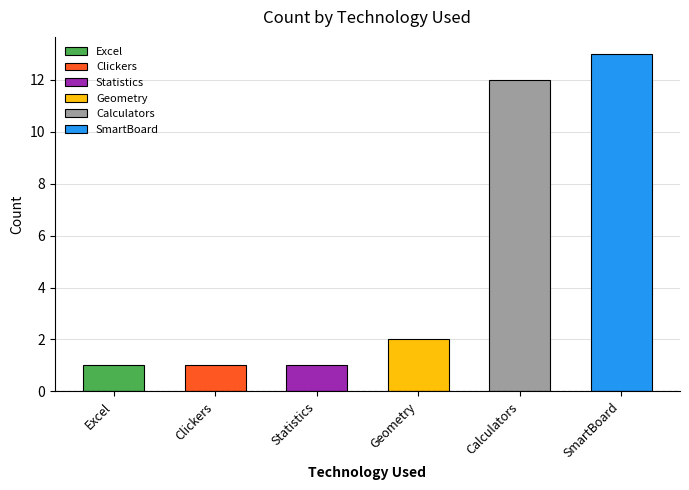

Reading left to right, transcribe all the data shown in this chart.

1	1	1	2	12	13